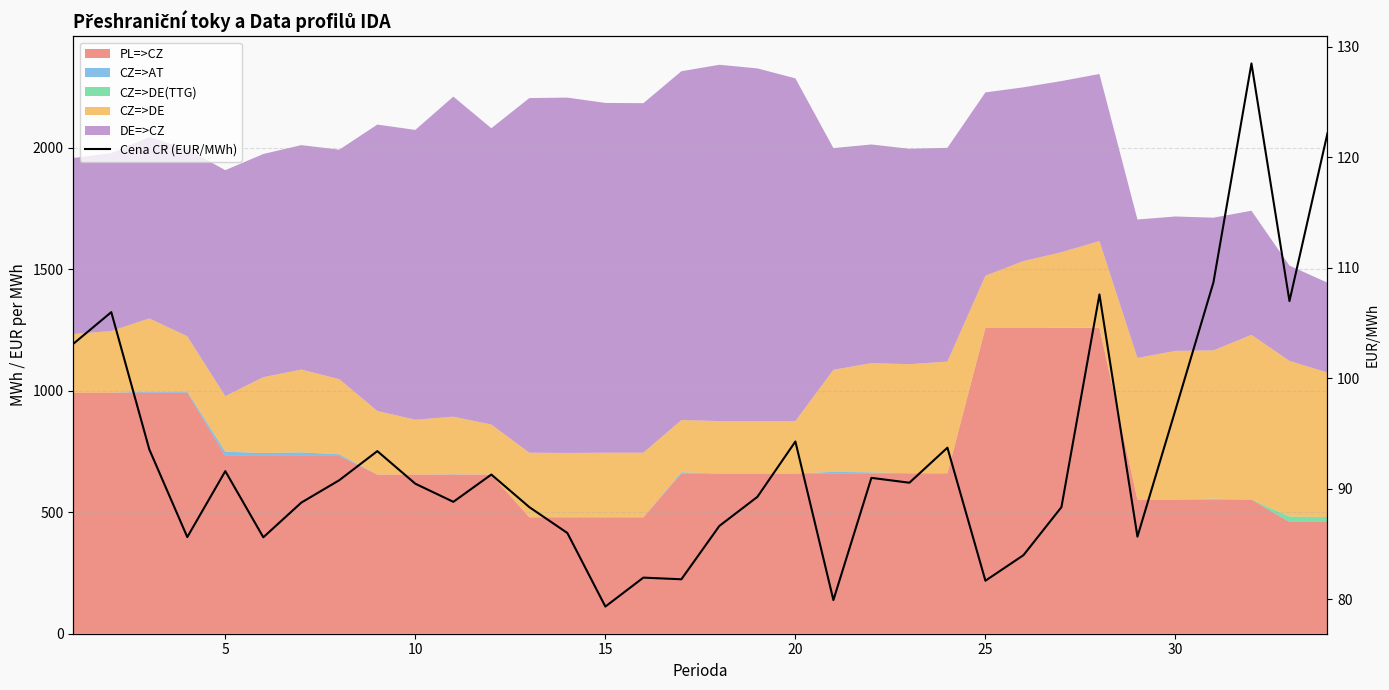

Which has a higher value, 9 or 15?

9